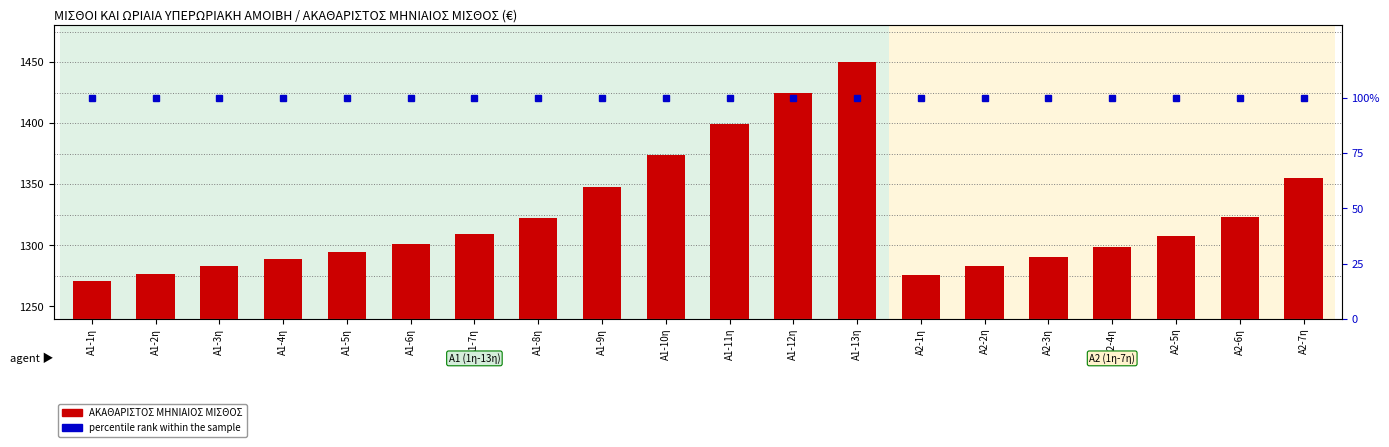

What position from the right is A2-6η?

2